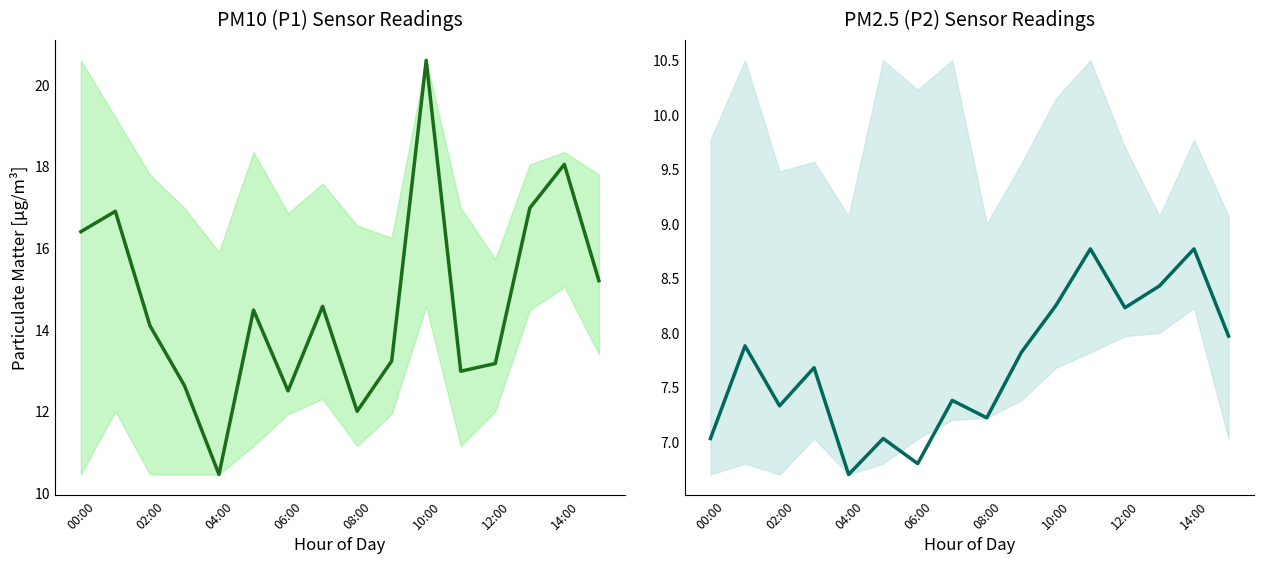

What is the lowest value of the P1 (PM10) series?

10.4